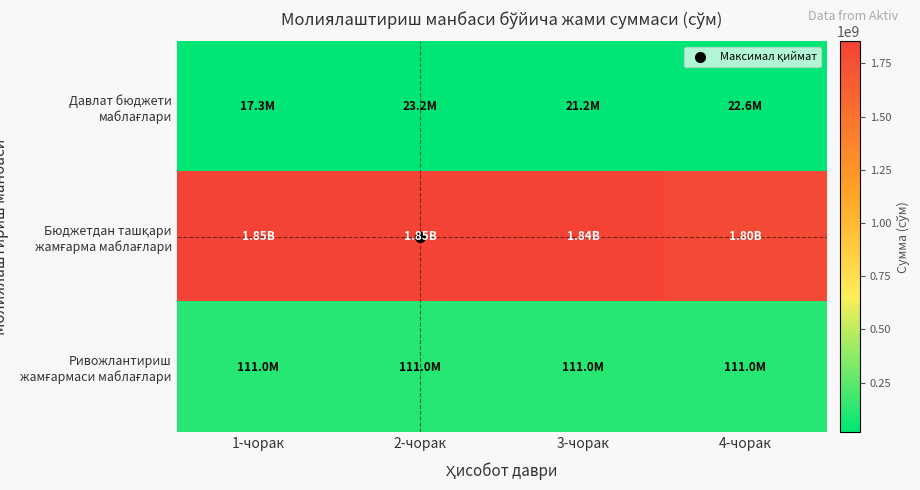

Rank the series at 3-чорак from lowest to highest value.

Давлат бюджети маблағлари, Ривожлантириш жамғармаси маблағлари, Бюджетдан ташқари жамғарма маблағлари